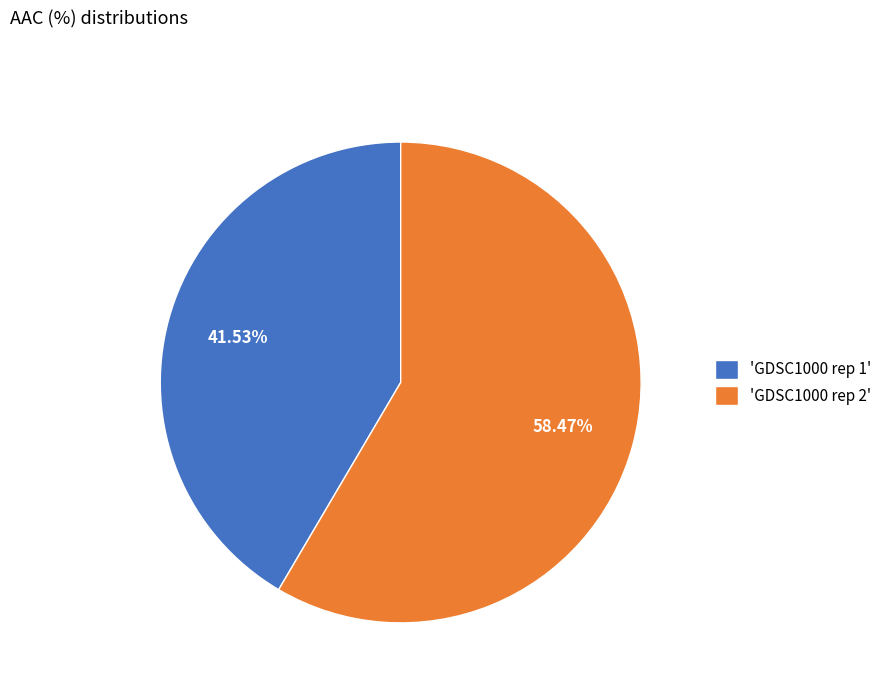

To the nearest percent, what is the difference between the largest and smallest slice percentages?

17%